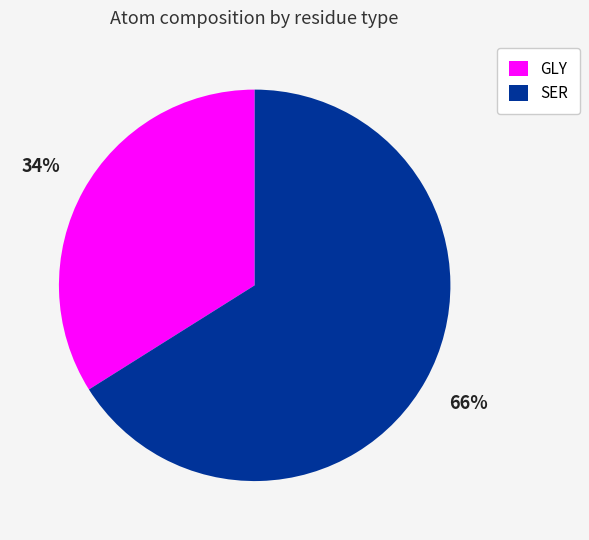

To the nearest percent, what is the average slice percentage?

50%